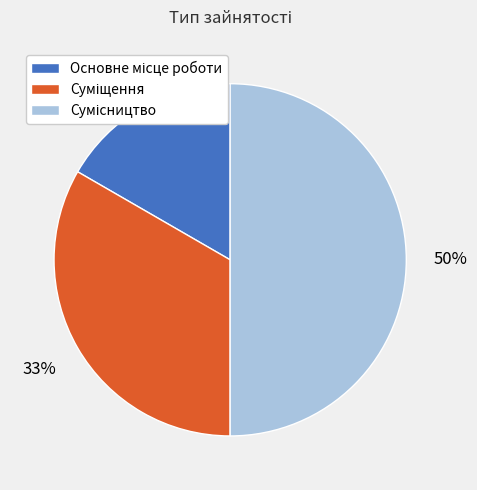

To the nearest percent, what is the difference between the largest and smallest slice percentages?

33%